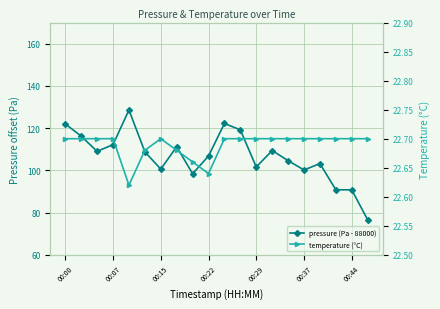

Rank the series by their maximum value, from highest to lowest.

pressure (Pa - 88000), temperature (°C)